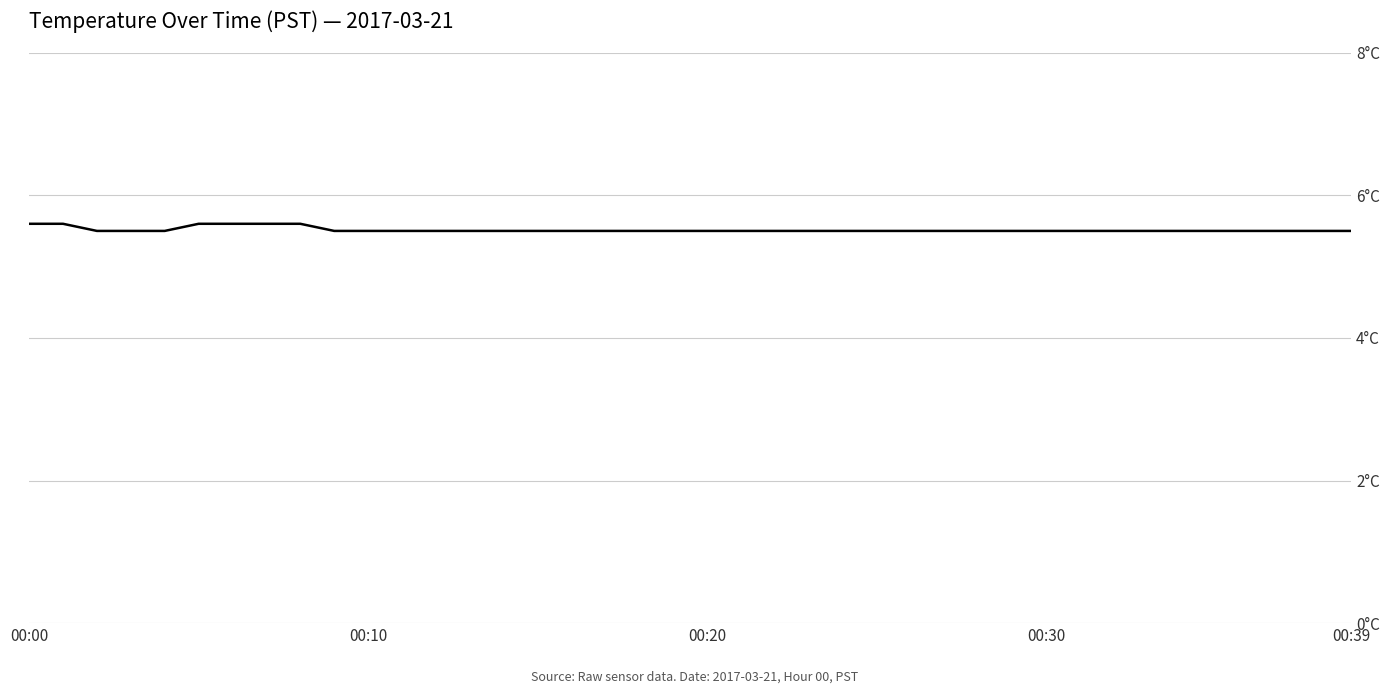

Does the chart have visible grid lines?

Yes